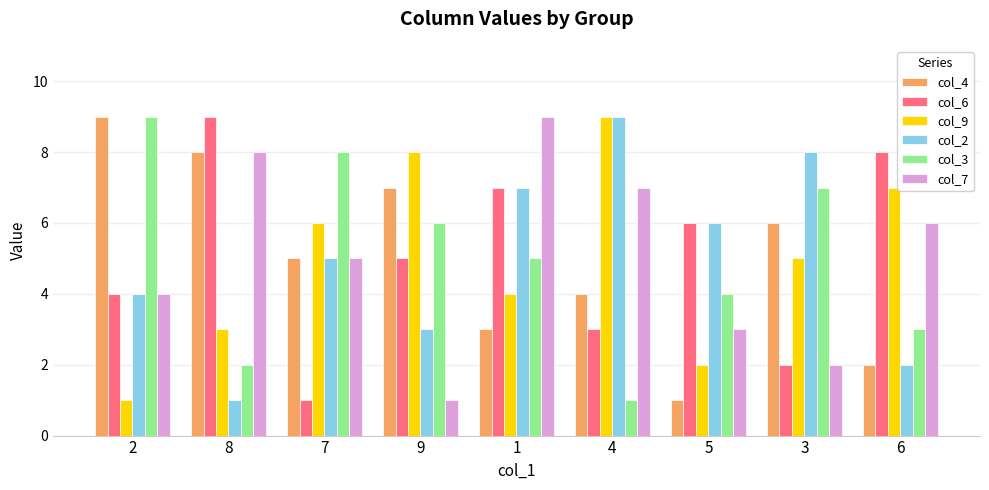

What position from the right is 4?

4